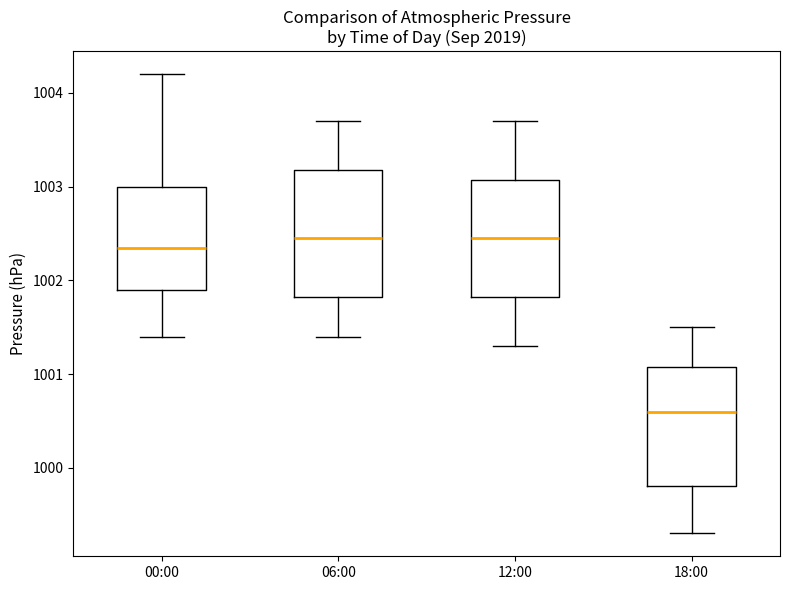

Which box's median line is the lowest?

18:00